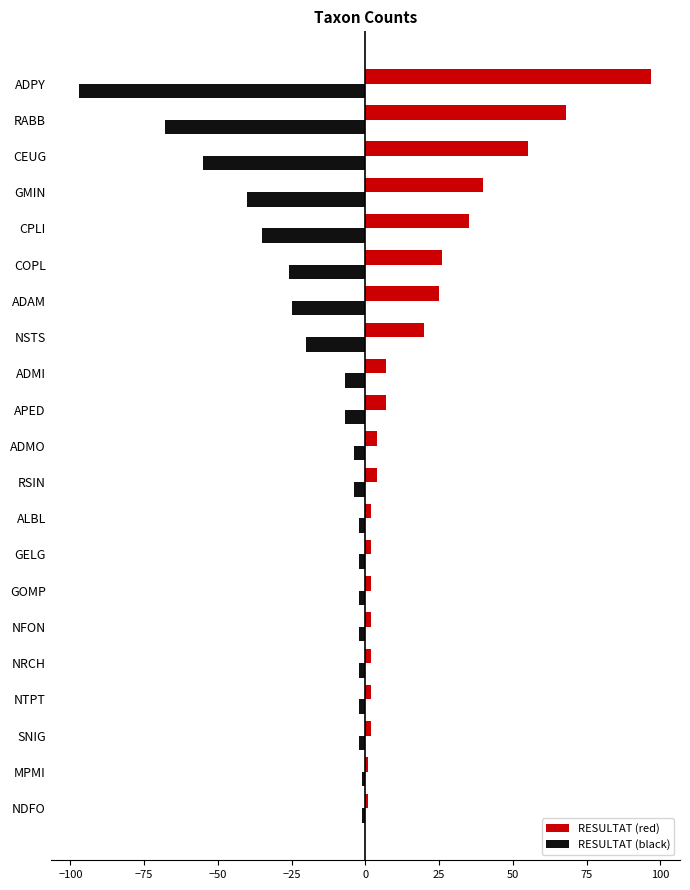

Which series has the largest total across all categories?

RESULTAT (red)